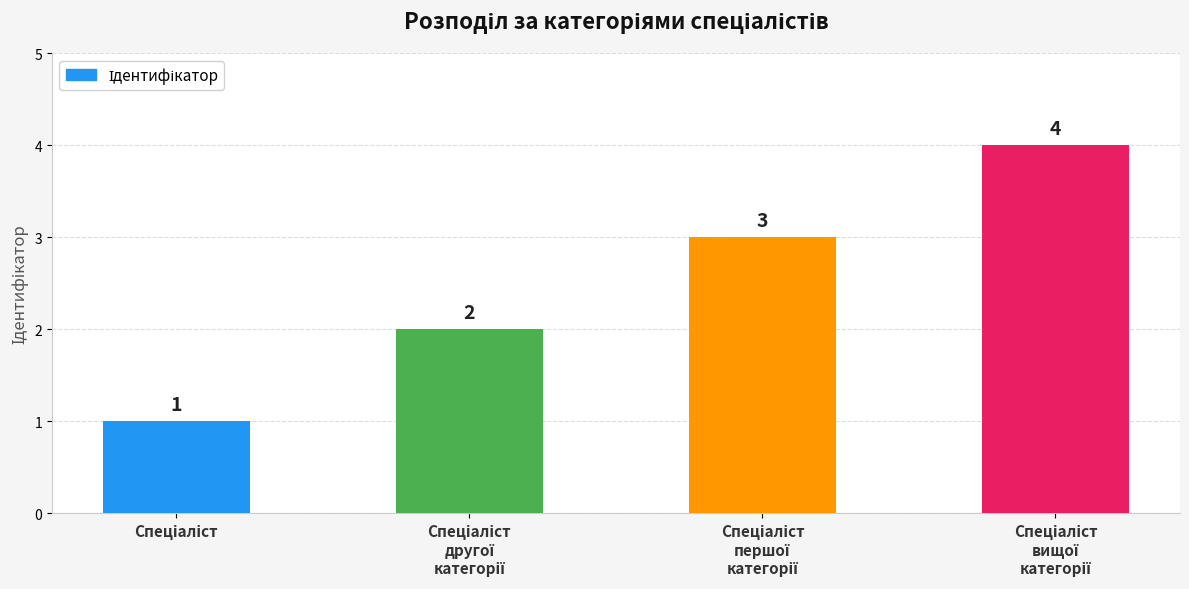

What is the greatest value displayed?

4